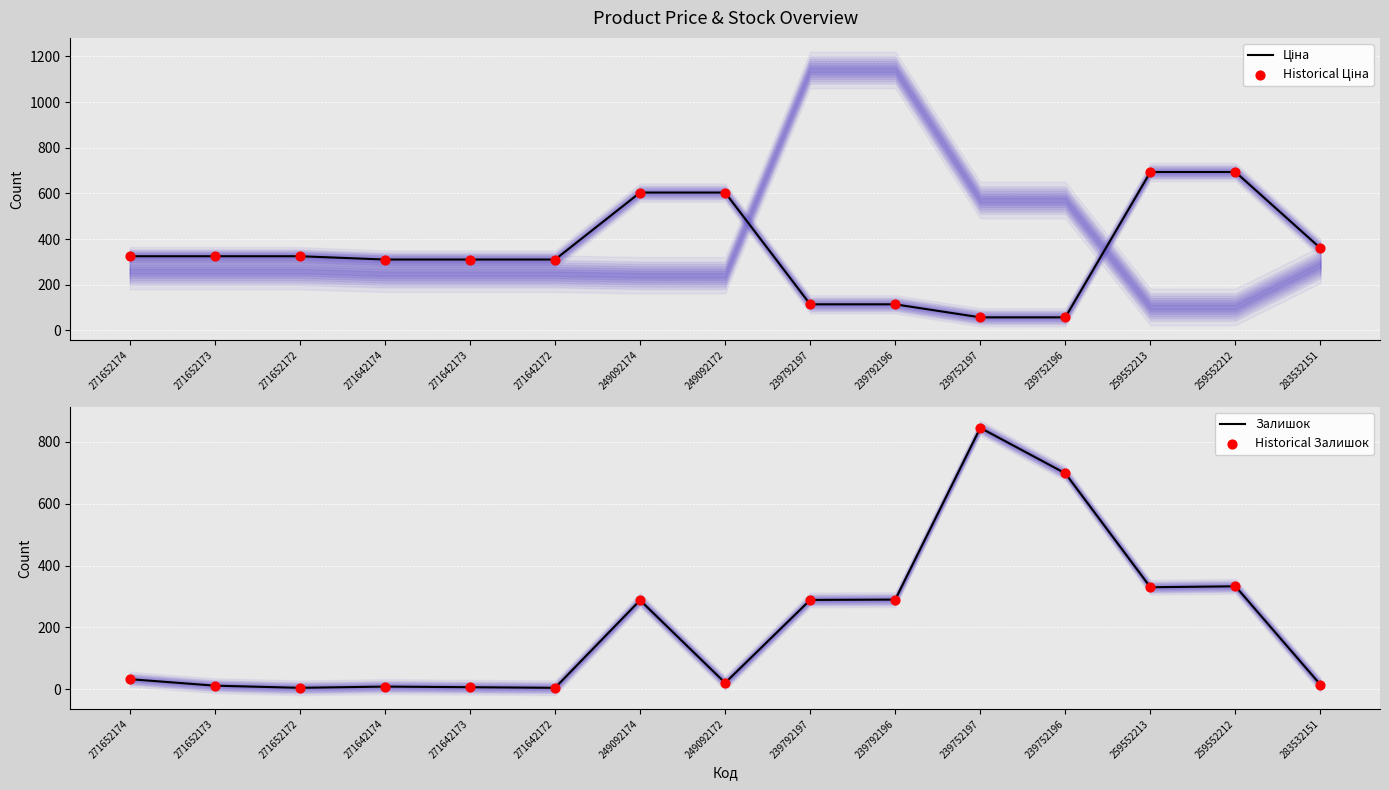

Which series contains the lowest Y value?

Залишок